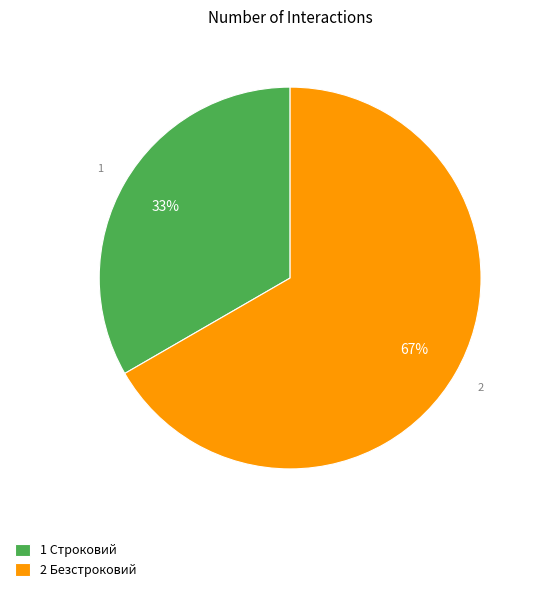

Which category has the biggest portion of the pie?

2 Безстроковий